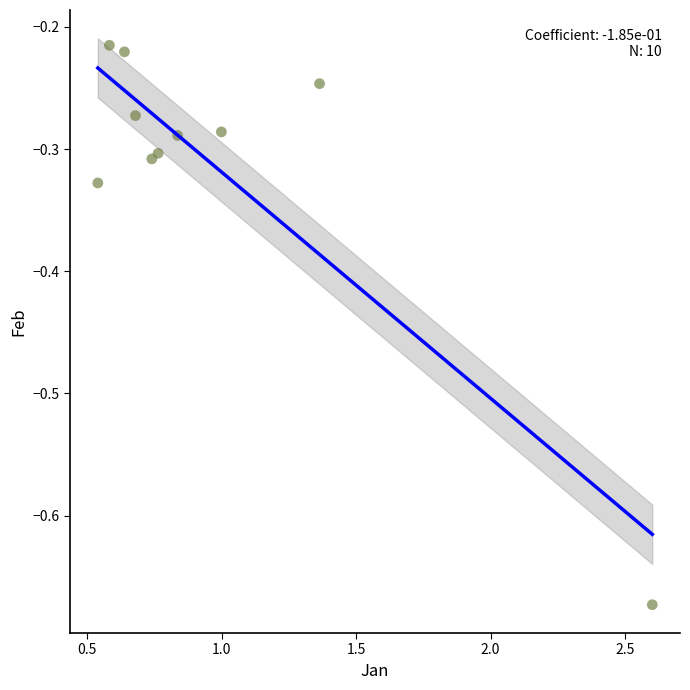

What is the range of Y values (max minus min)?

0.5